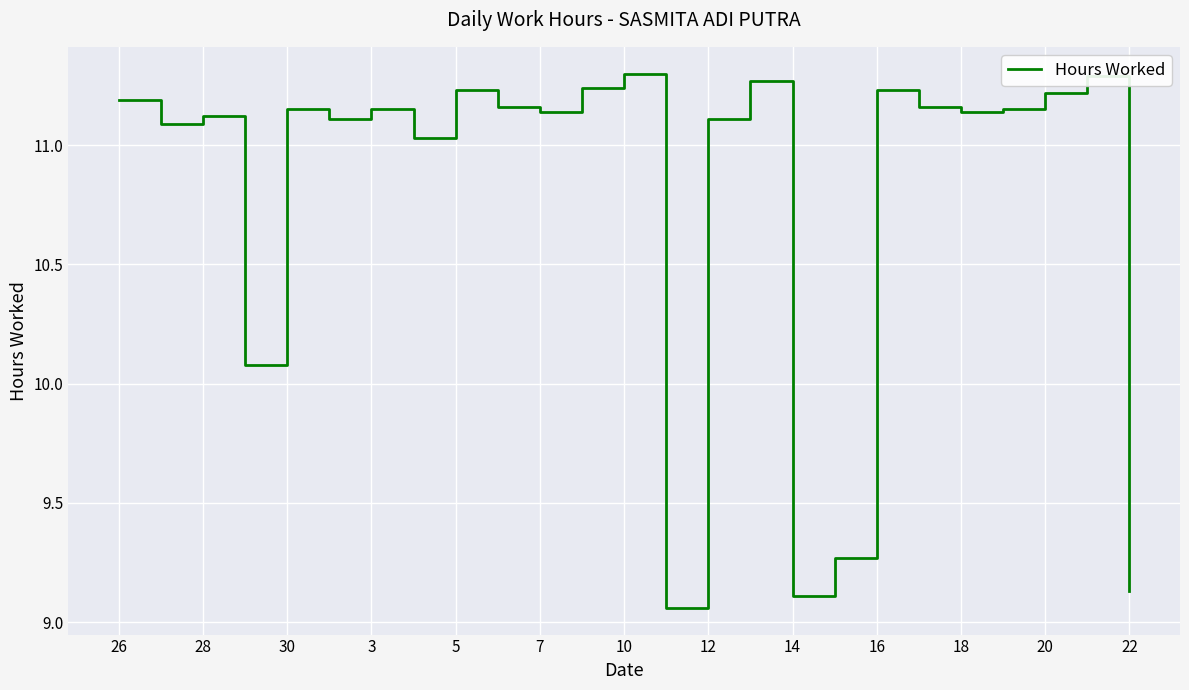

What is the difference between the maximum and minimum values?

2.2